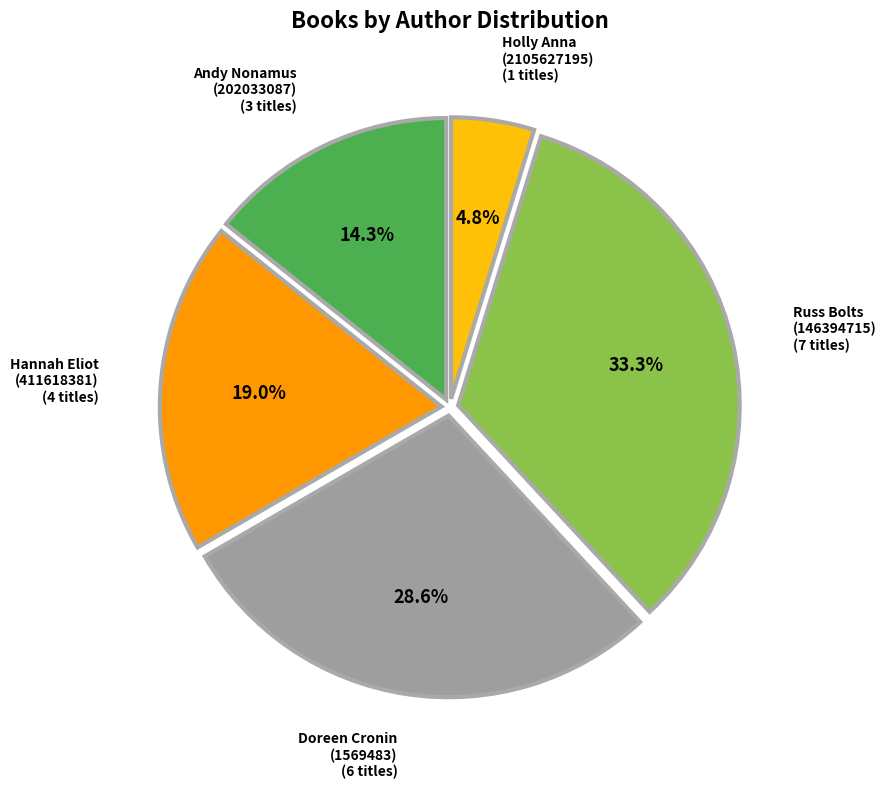

Between Doreen Cronin (1569483) and Andy Nonamus (202033087), which is larger?

Doreen Cronin (1569483)